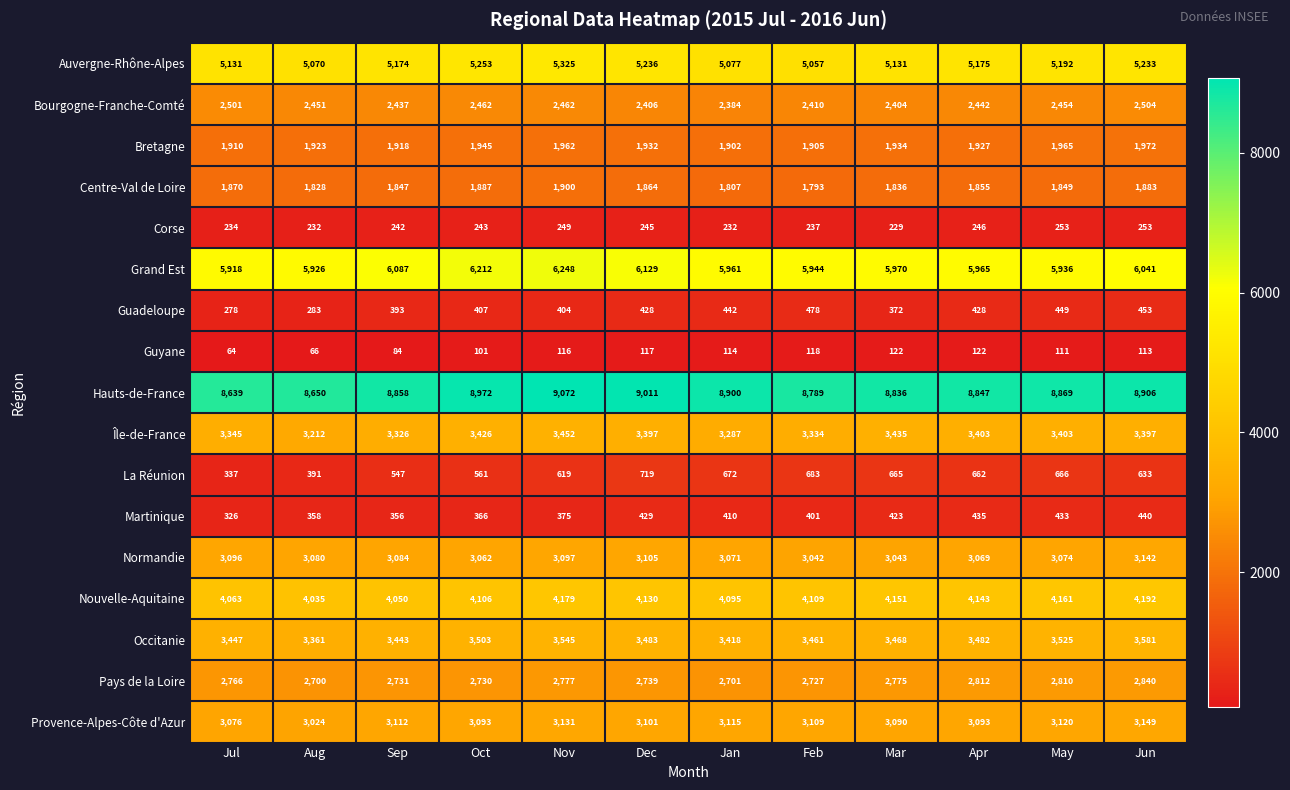

What is the total value across all series at Jul?

47001